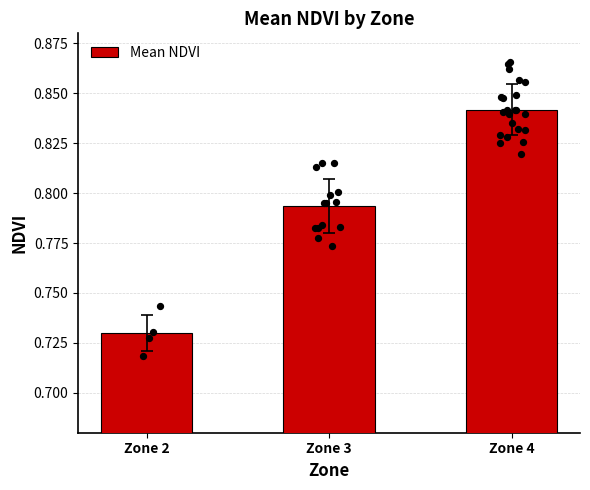

Which has a higher value, Zone 2 or Zone 3?

Zone 3